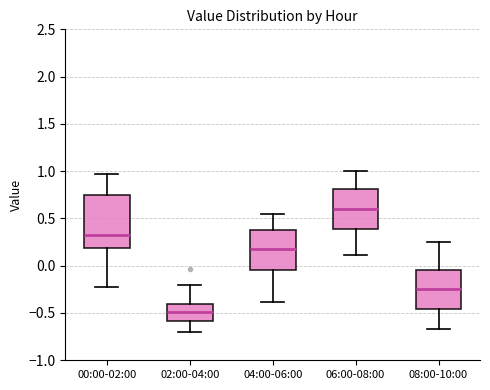

Reading left to right, read every box against the y-axis: the position of its median line, the range the box covers, and the ends of its whiskers. The values are not printed on the chart, so give them approximately, as read against the axis.

00:00-02:00: median 0.30, box 0.20 to 0.75, whiskers -0.20 to 0.95
02:00-04:00: median -0.50, box -0.60 to -0.40, whiskers -0.70 to -0.20
04:00-06:00: median 0.20, box -0.05 to 0.40, whiskers -0.40 to 0.55
06:00-08:00: median 0.60, box 0.40 to 0.80, whiskers 0.10 to 1.00
08:00-10:00: median -0.25, box -0.45 to -0.05, whiskers -0.65 to 0.25